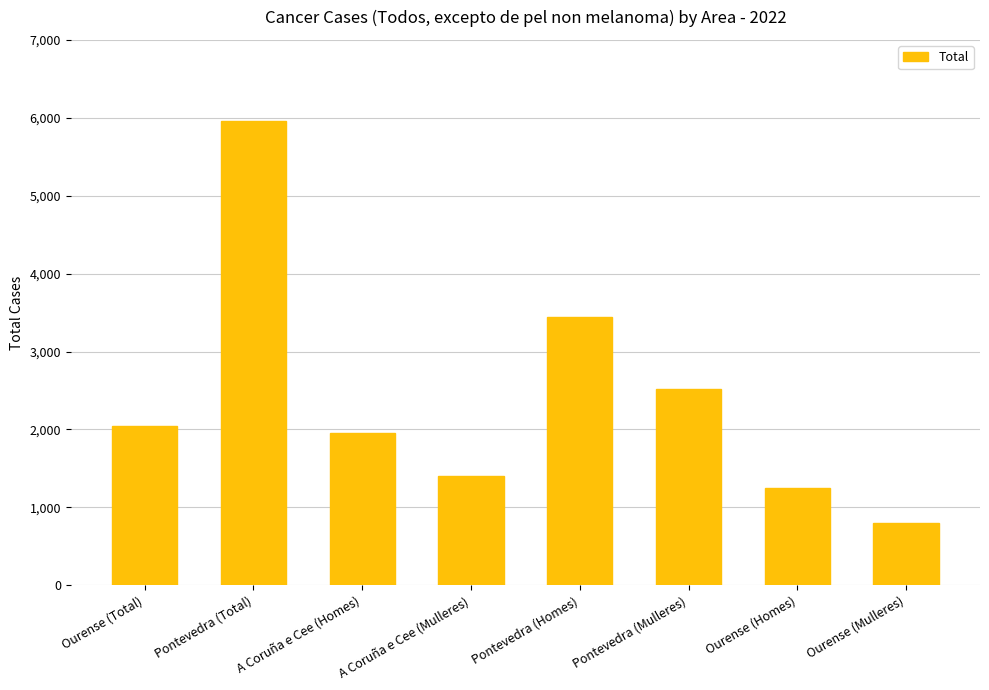

Reading left to right, extract all data points from this chart.

Ourense (Total)=2046	Pontevedra (Total)=5962	A Coruña e Cee (Homes)=1959	A Coruña e Cee (Mulleres)=1401	Pontevedra (Homes)=3440	Pontevedra (Mulleres)=2522	Ourense (Homes)=1250	Ourense (Mulleres)=796